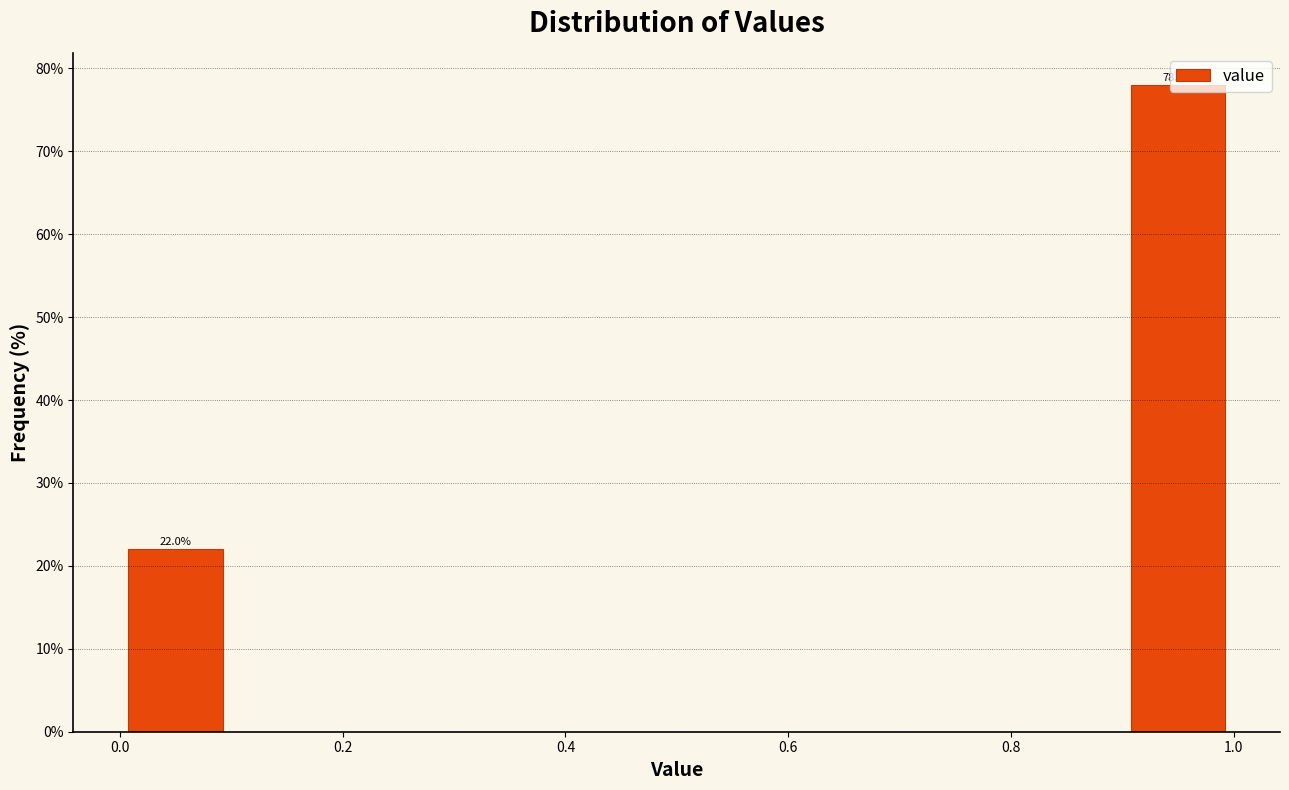

Which range on the x-axis has the tallest bar?

0.9 to 1.0